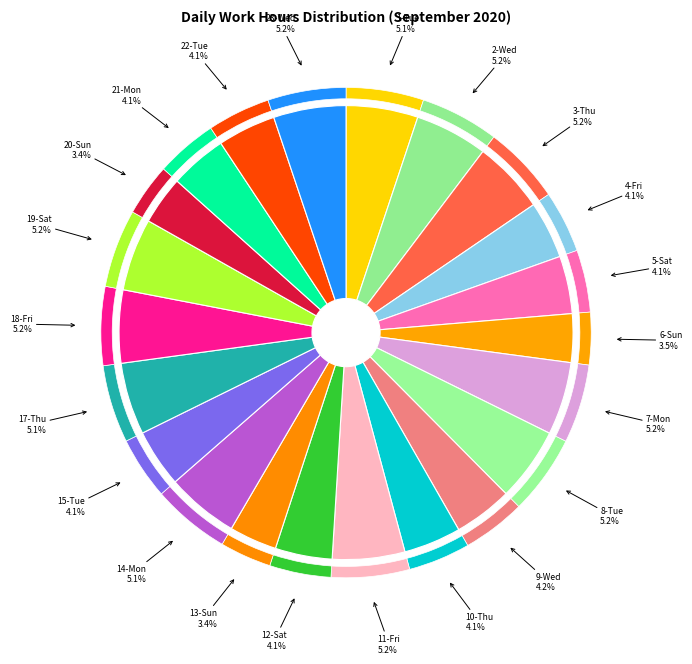

The 8-Tue slice represents 1% of the pie. True or false?

False